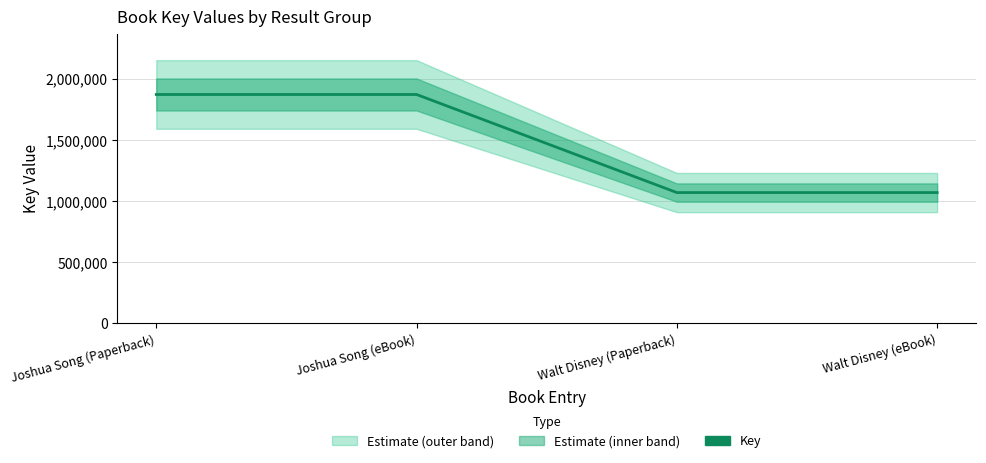

What is the difference between the maximum and minimum values?

802134